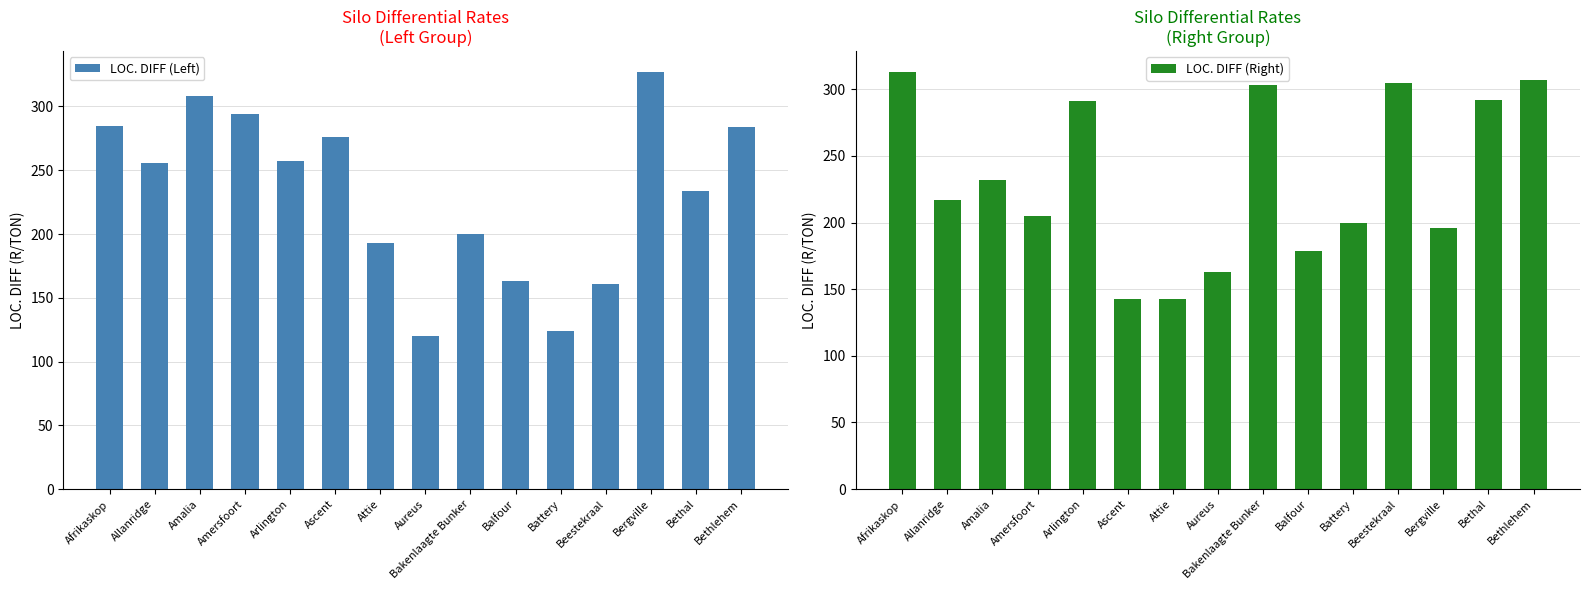

How many groups of bars are there?

15